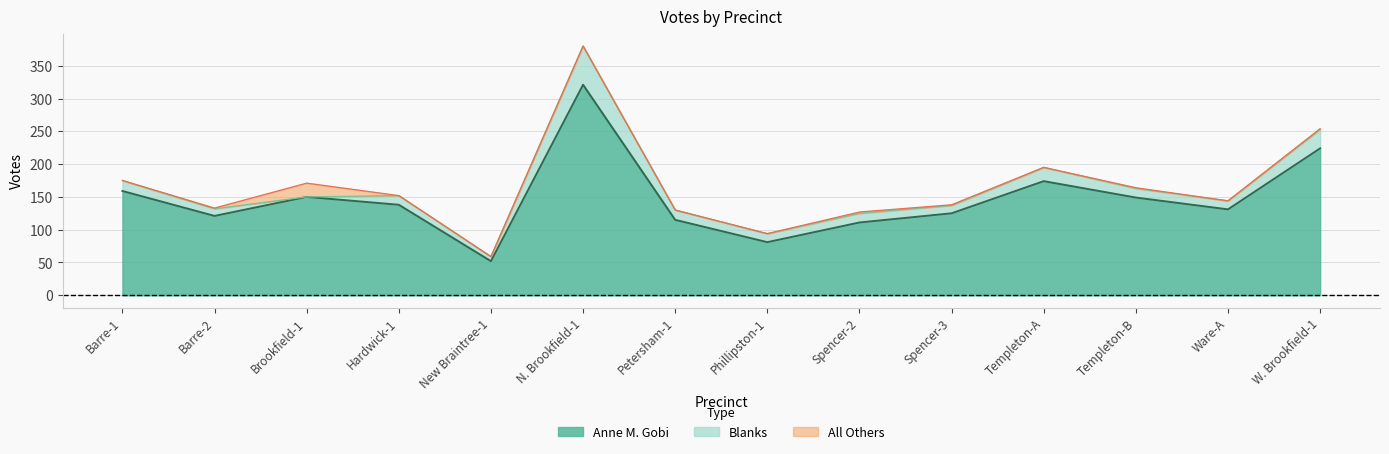

What is the difference between the highest and lowest values at Phillipston-1?

13